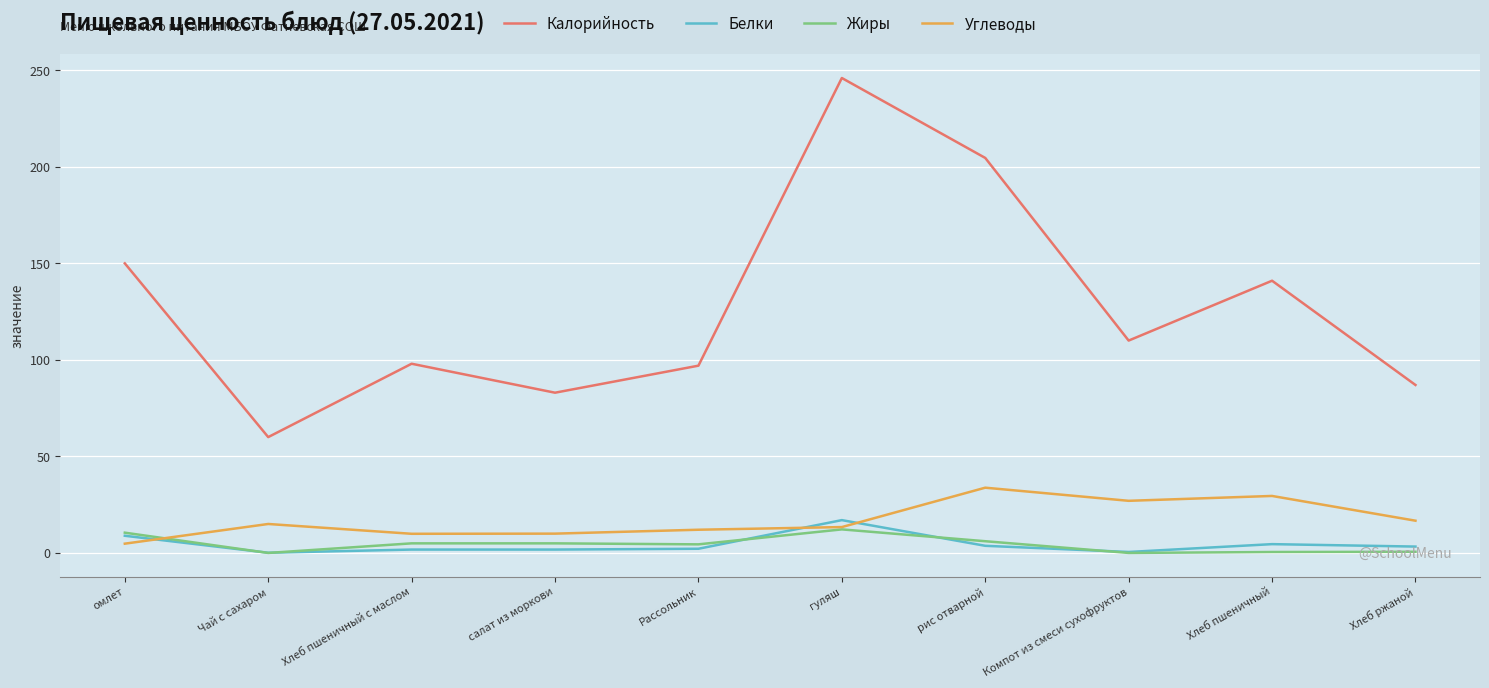

Is the value of Жиры at Компот из смеси сухофруктов greater than the value of Углеводы at Хлеб ржаной?

No